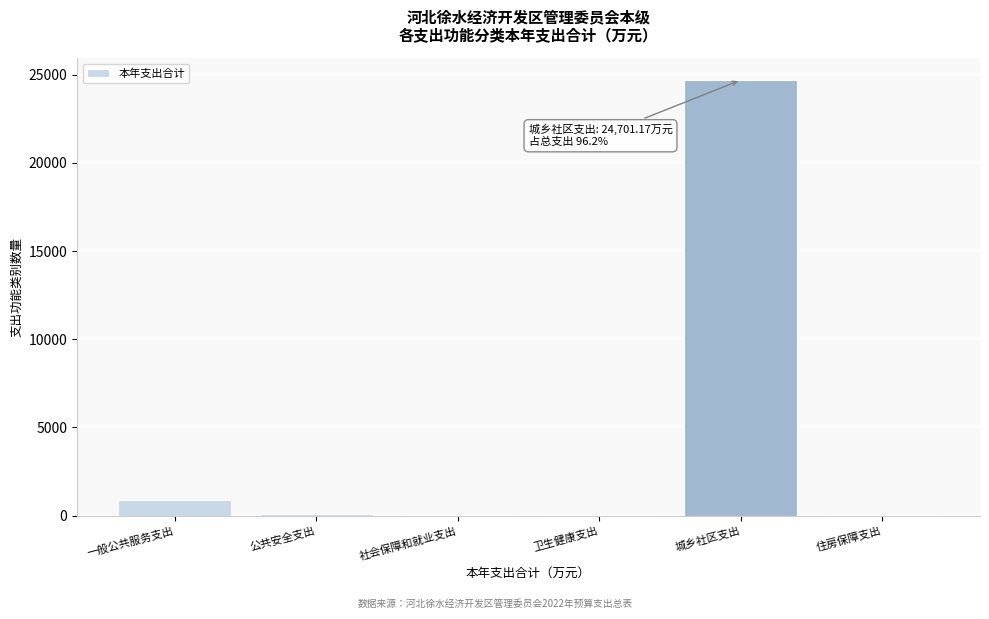

What is the maximum value shown in the chart?

24701.2